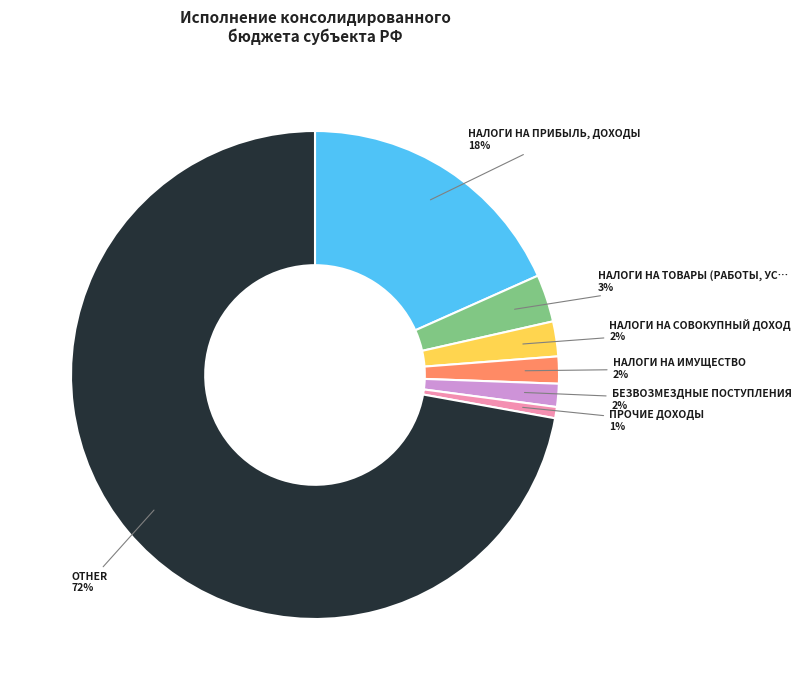

How many segments does this pie chart have?

7